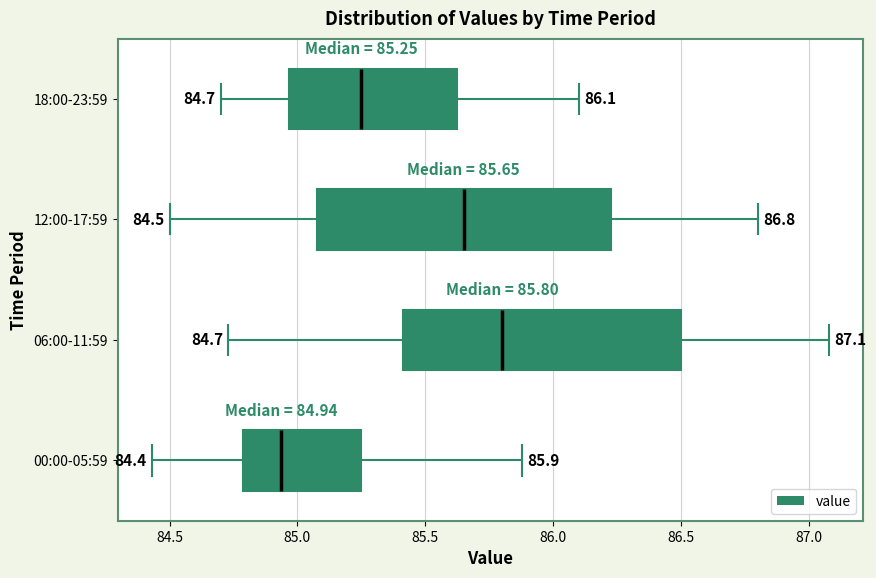

Which box has the furthest to the right median line?

06:00-11:59